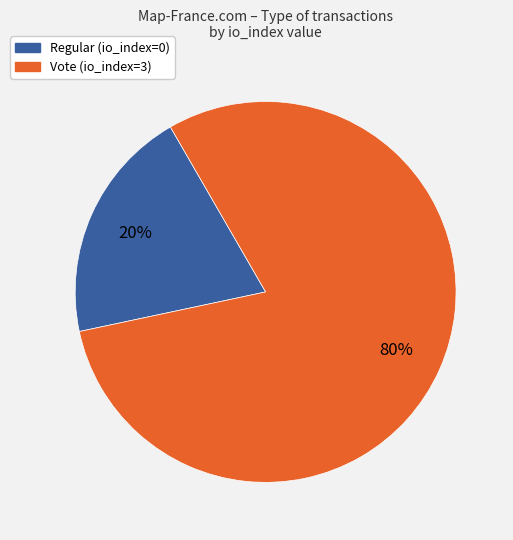

Which slice is the largest?

Vote